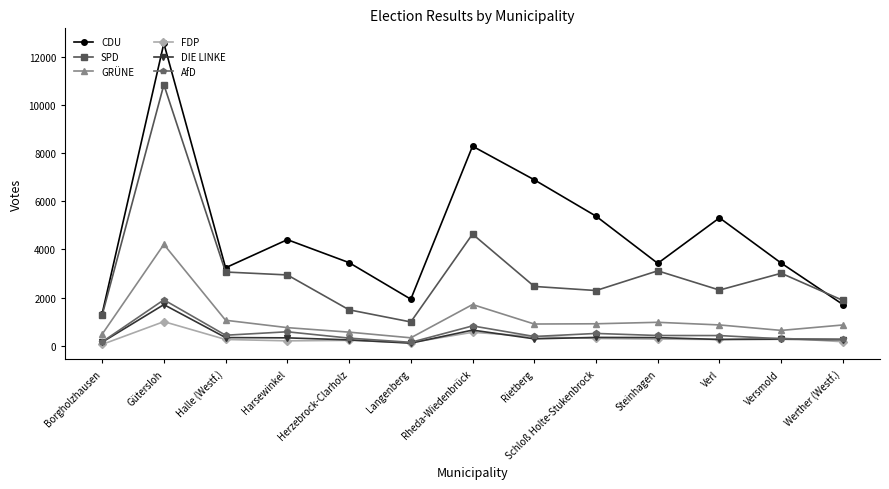

How many data points does each series have?

13